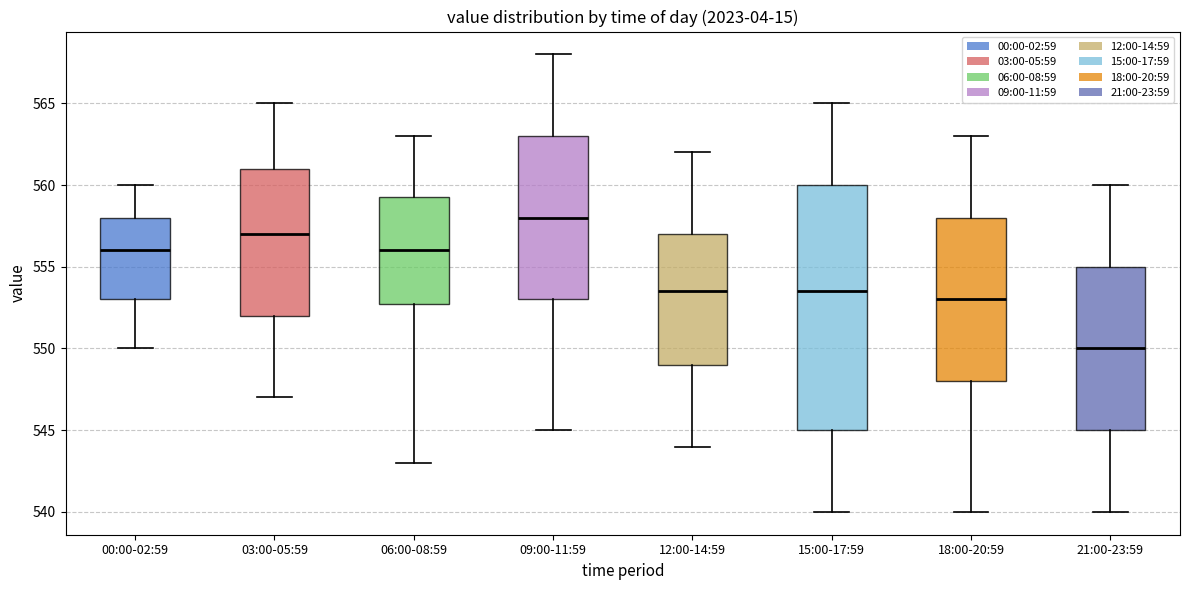

Which box is the tallest, from its lower edge to its upper edge?

15:00-17:59